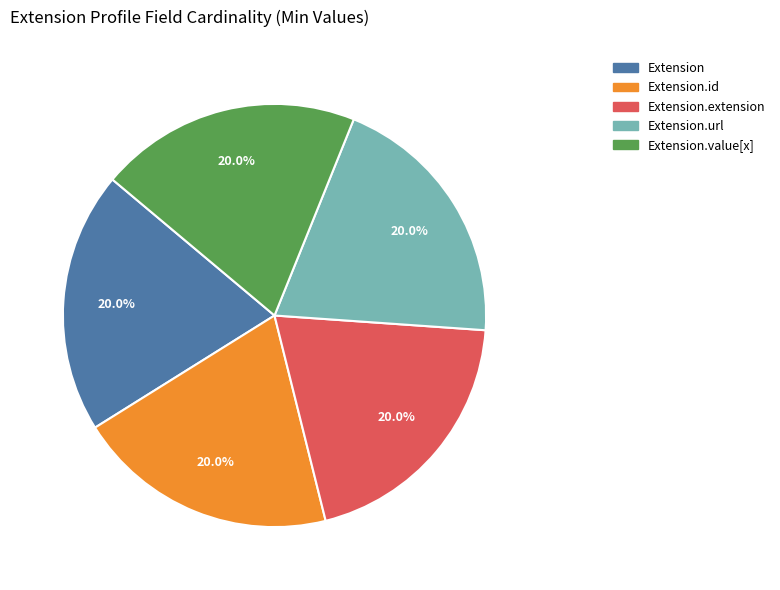

Does any single category account for the majority?

No